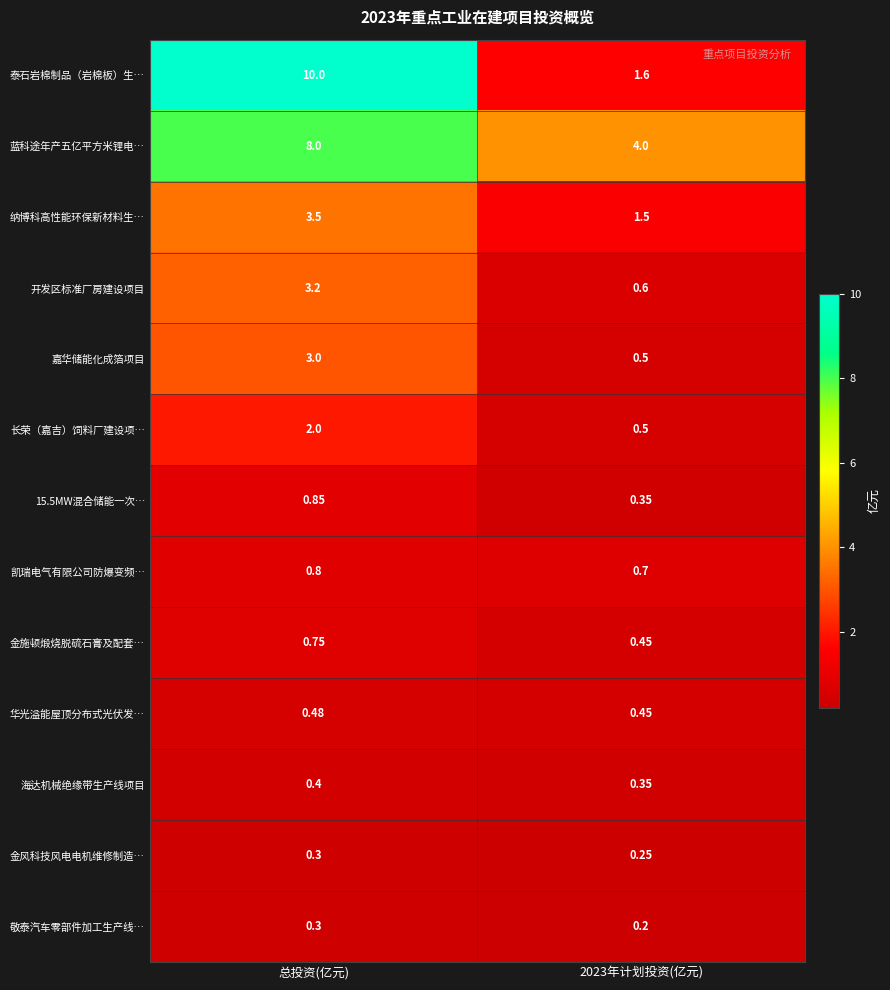

What is the spread (max minus min) of values at 2023年计划投资(亿元)?

3.8